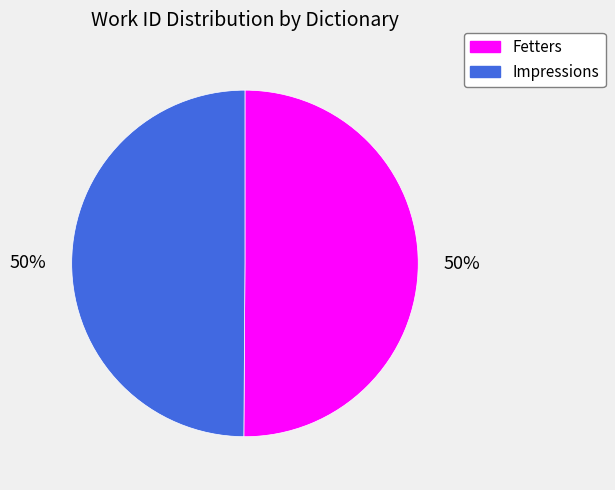

To the nearest percent, what portion does Impressions represent?

50%